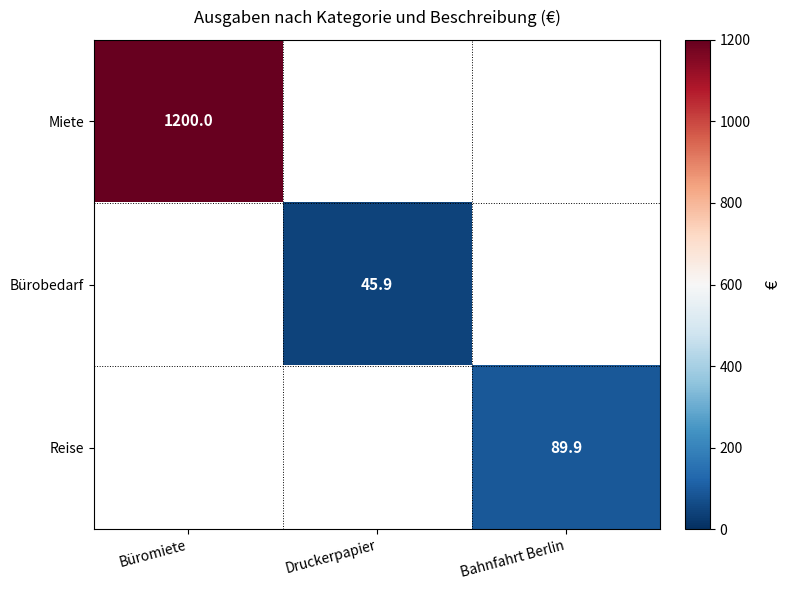

At which category does the chart reach its peak across all series?

Büromiete